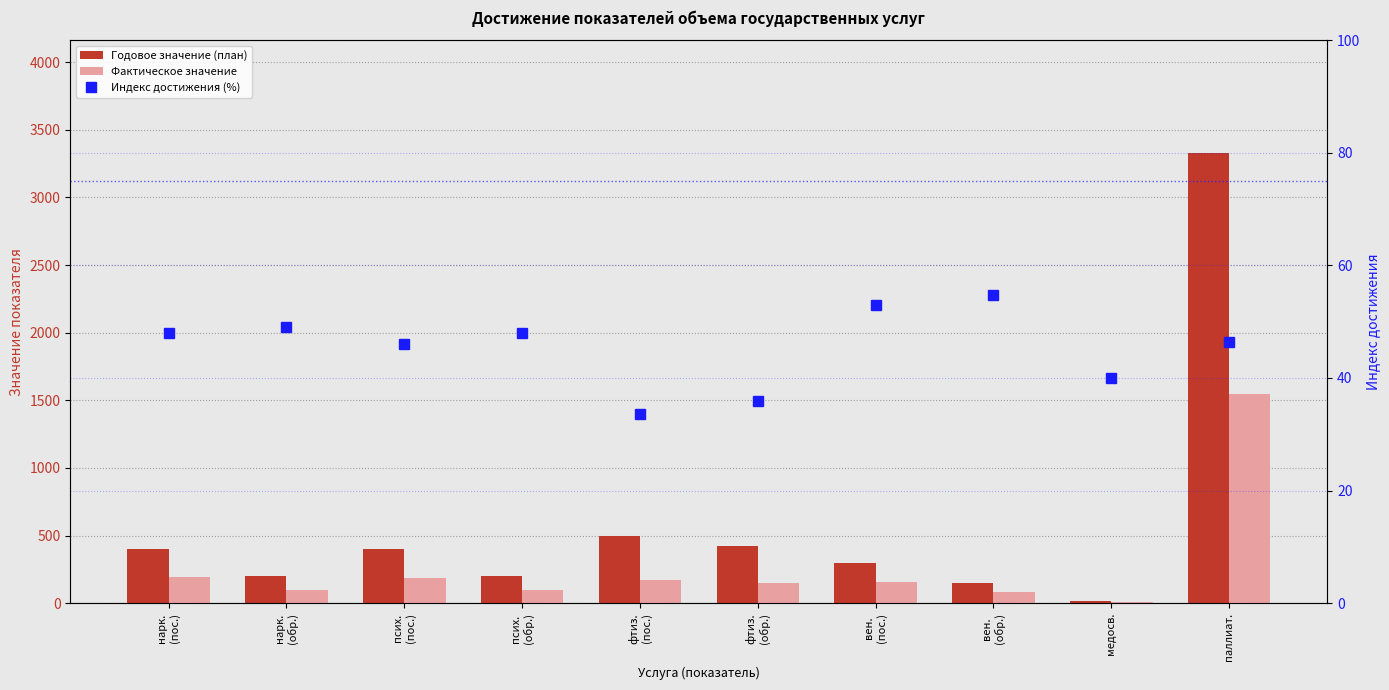

How many values in the Фактическое значение series are below 159?

5